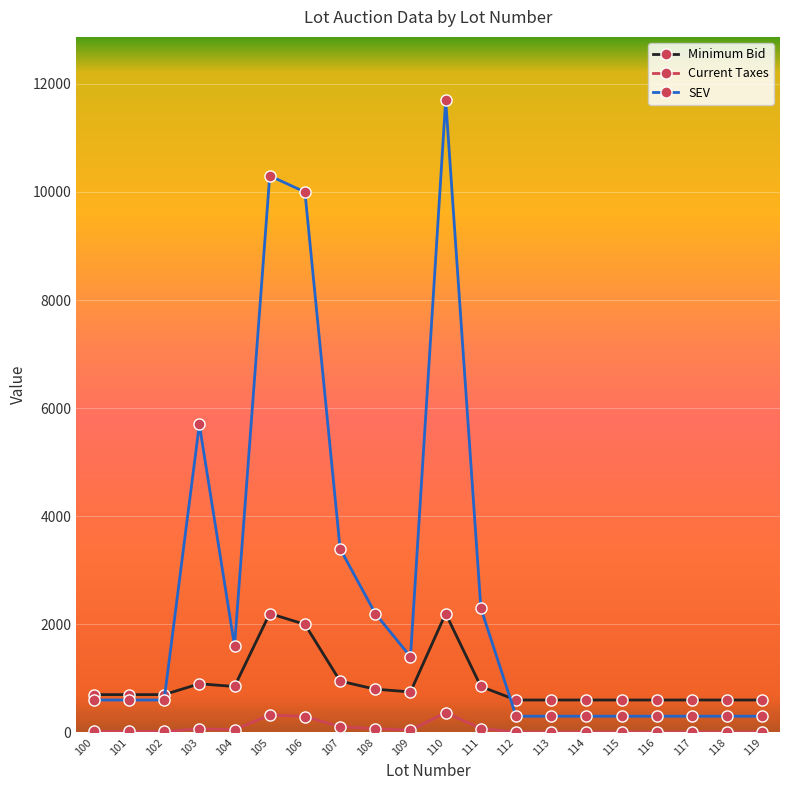

How many distinct data groups are displayed?

3